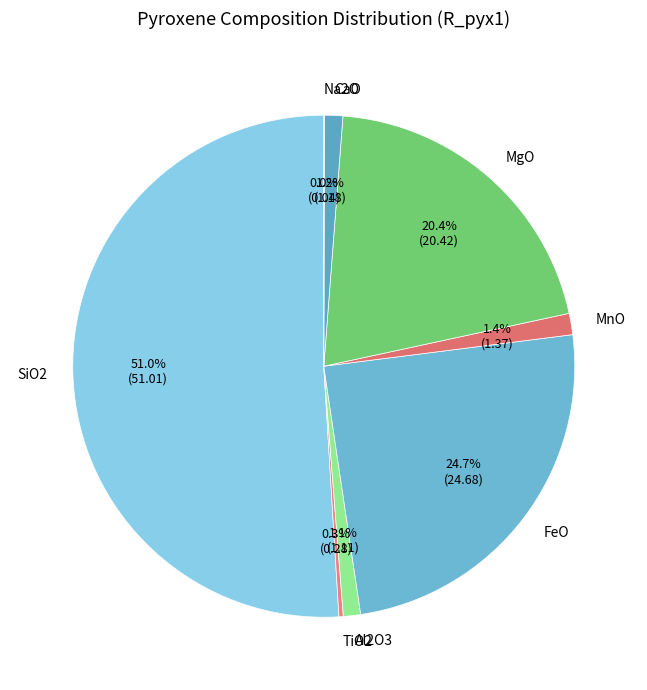

Is there any slice that represents more than half of the pie?

Yes